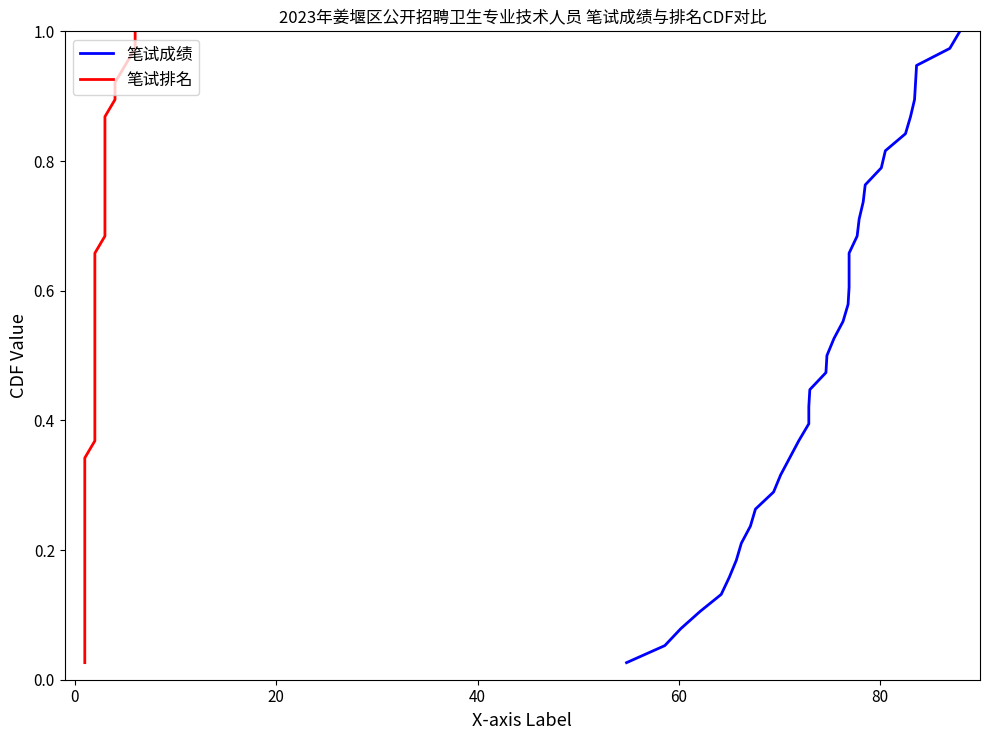

At how many categories does at least one series exceed 0?

38